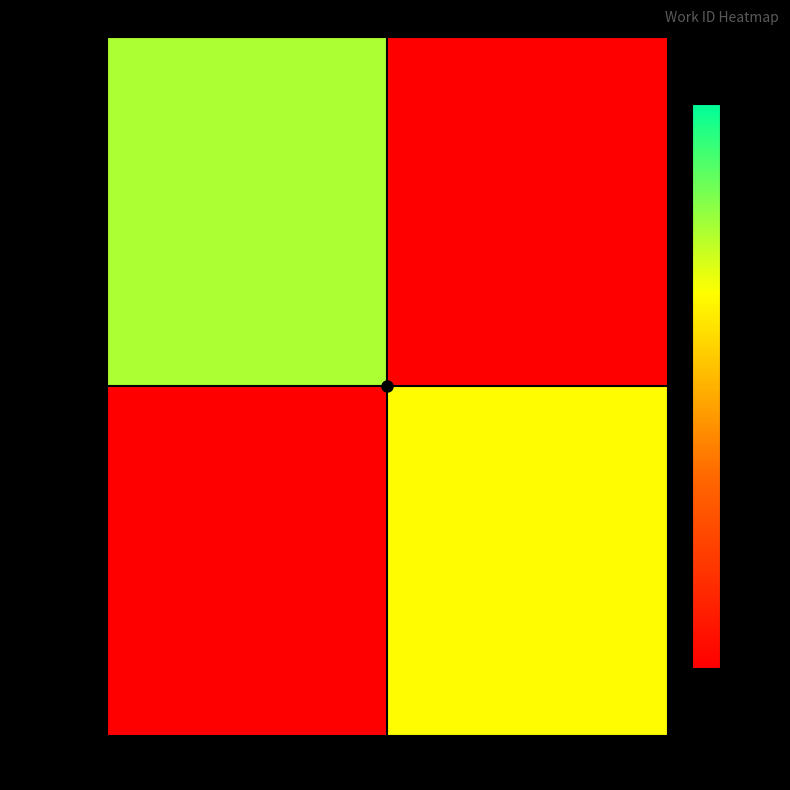

What is the total value across all series at Searching in C-H Lion?

8657